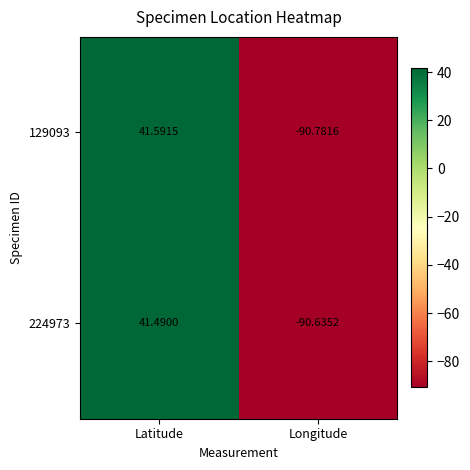

How many values in 224973 are below zero?

1